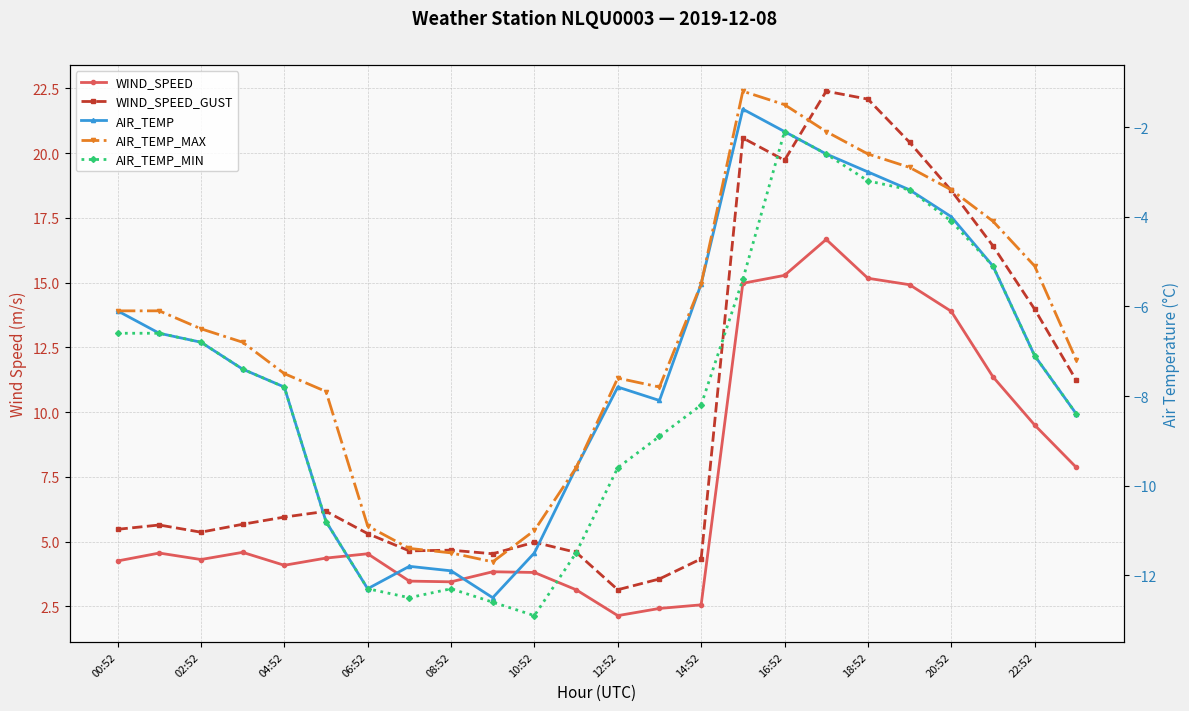

At which category is the sum across all series the highest?

17